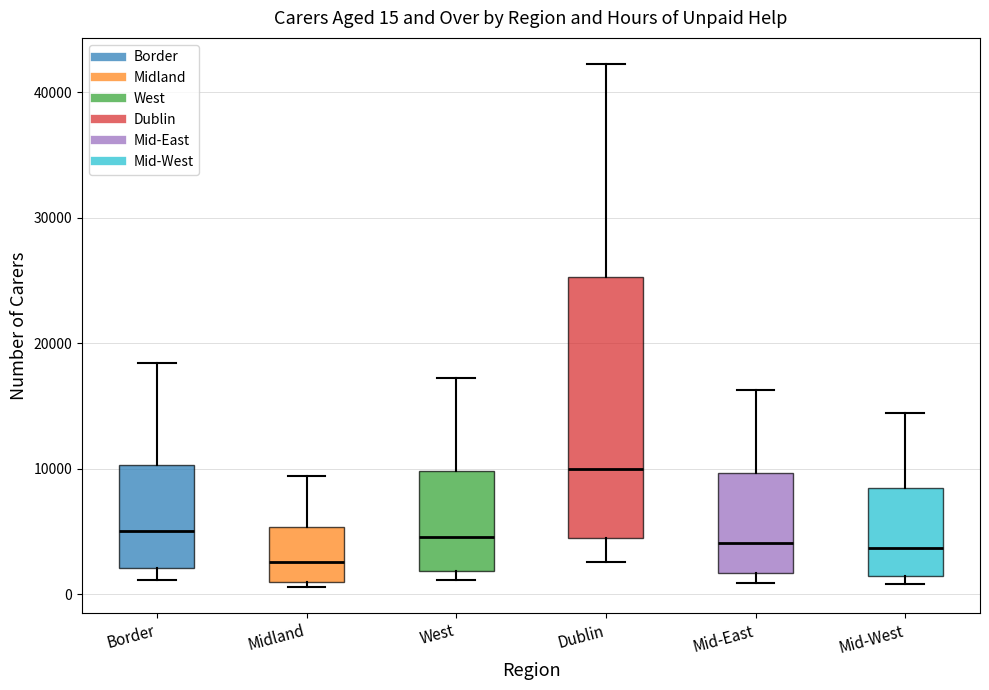

Which box has the lowest median line?

Midland